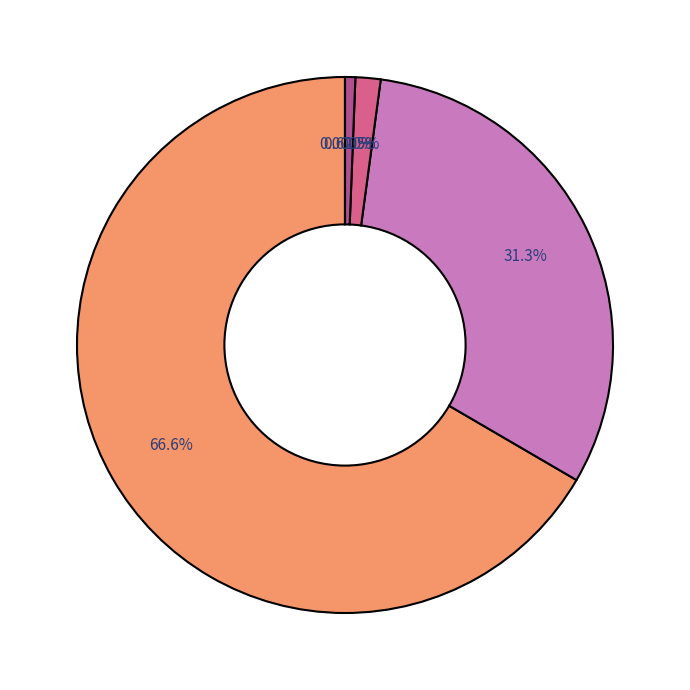

True or false: Gasto de Capital accounts for 38% of the total.

False